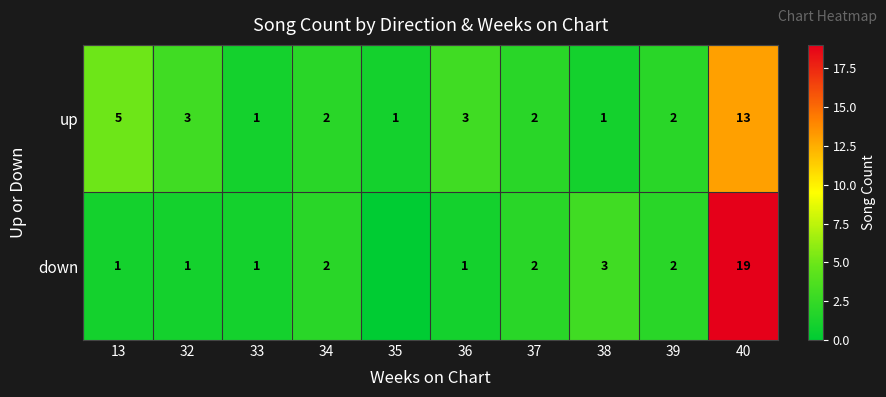

Which series changed the most between 37 and 40?

down